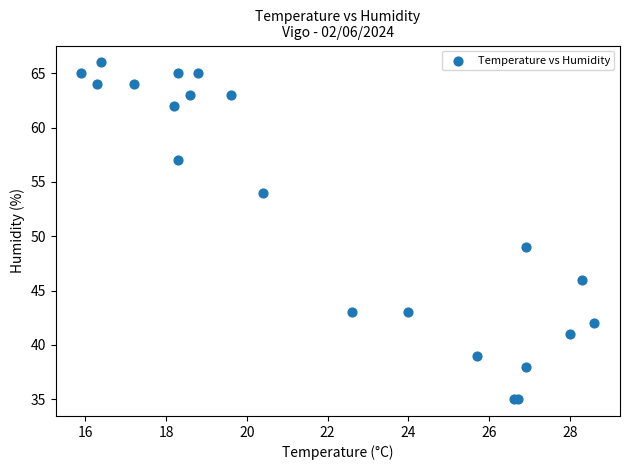

What Y value in the scatter plot is closest to 50?

49